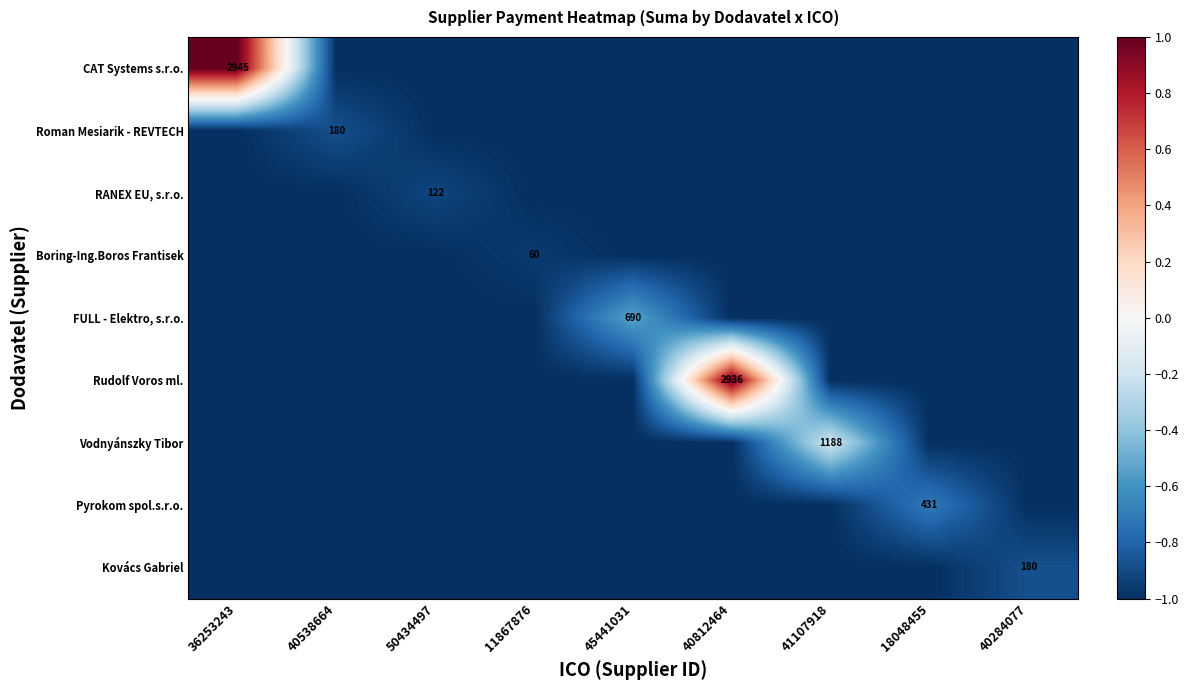

Between 11867876 and 45441031, which series saw the biggest shift?

FULL - Elektro, s.r.o.